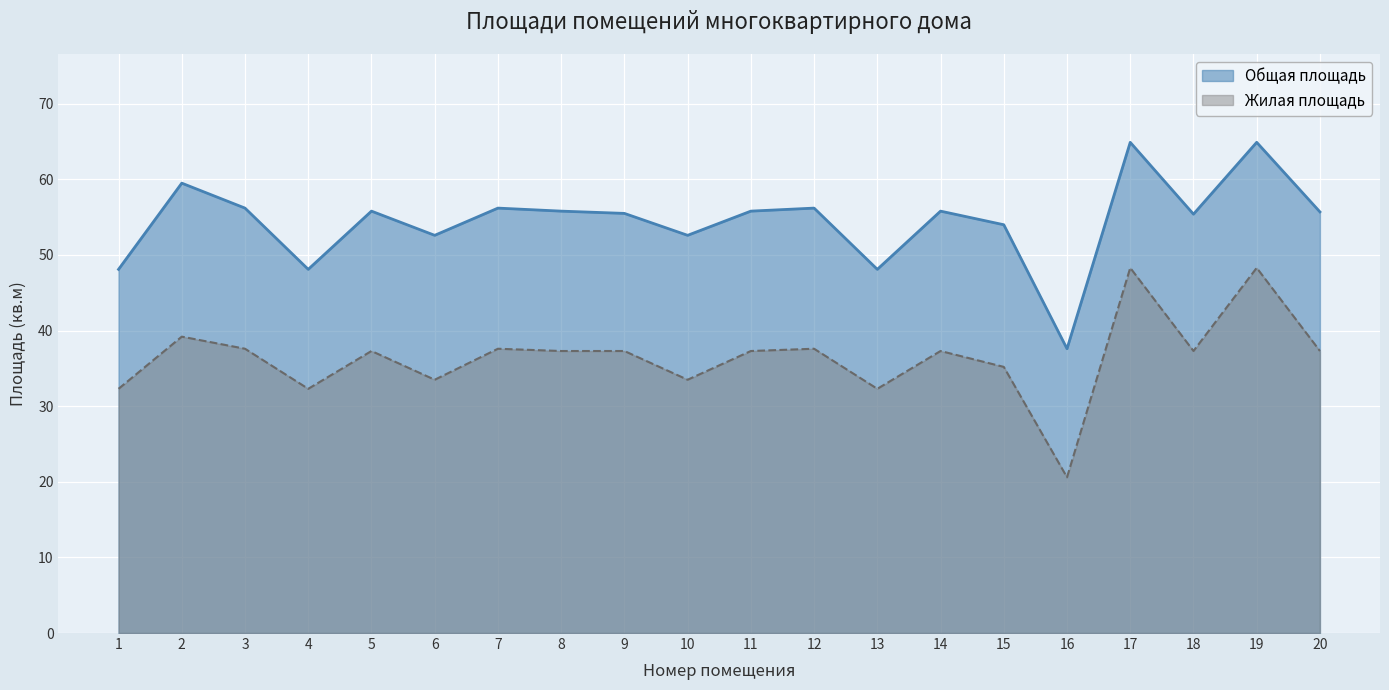

At 1, list the series in order from largest to smallest.

Общая площадь, Жилая площадь